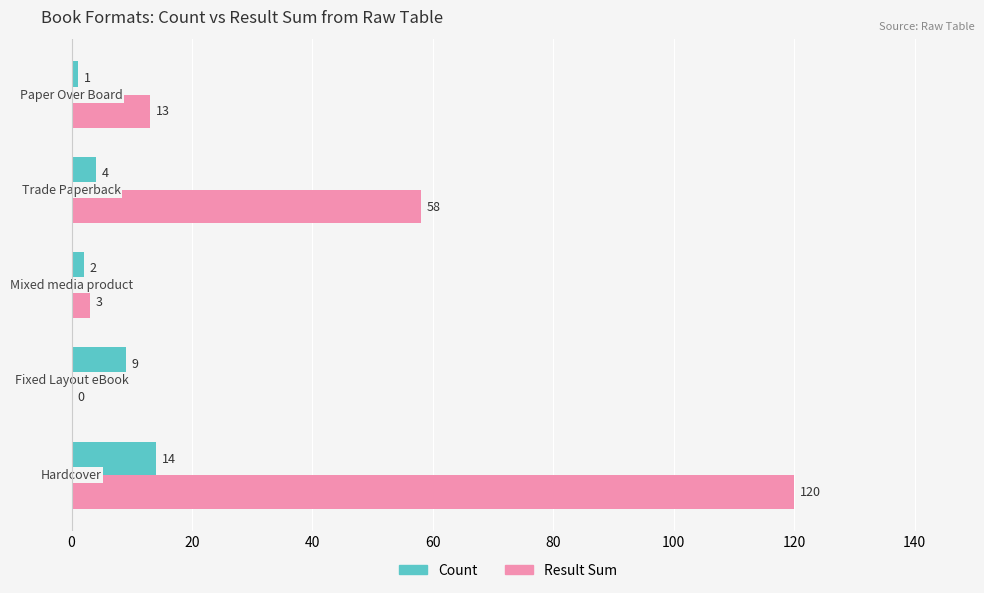

What is the highest value of the Count series?

14